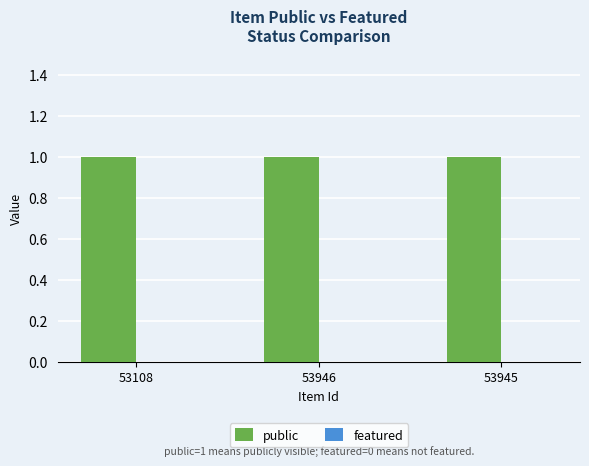

Reading left to right, transcribe all the data shown in this chart.

public: 1	1	1
featured: 0	0	0